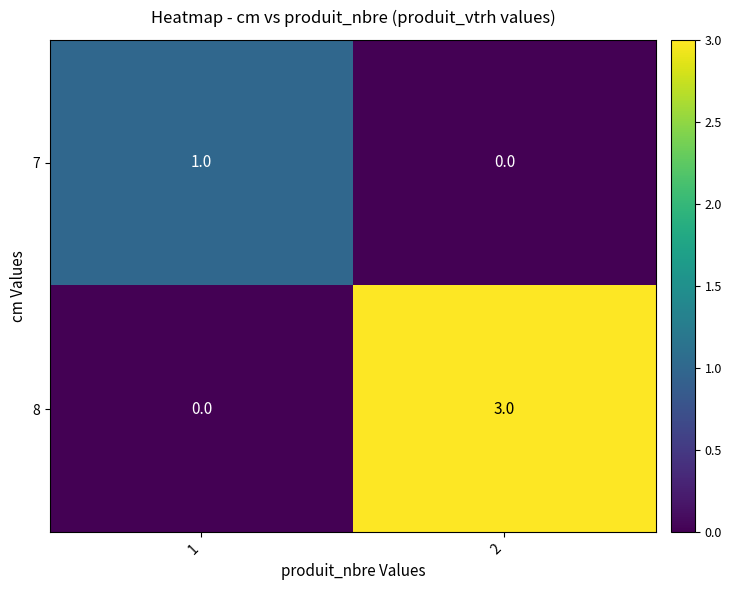

What is the sum of all 8 values?

3